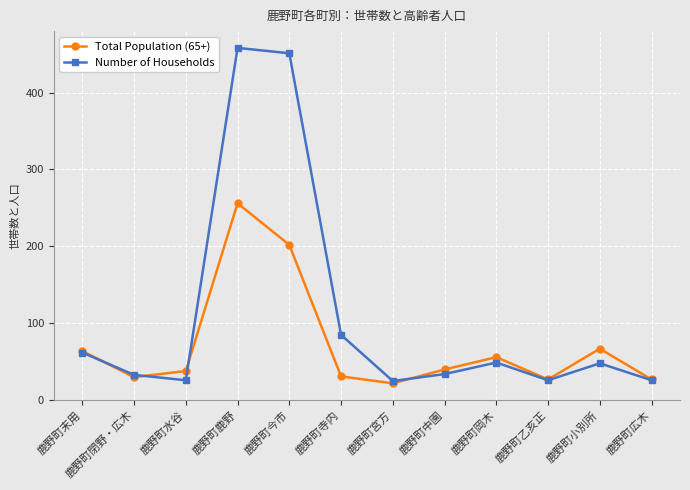

Which series has the largest range (max minus min)?

Number of Households